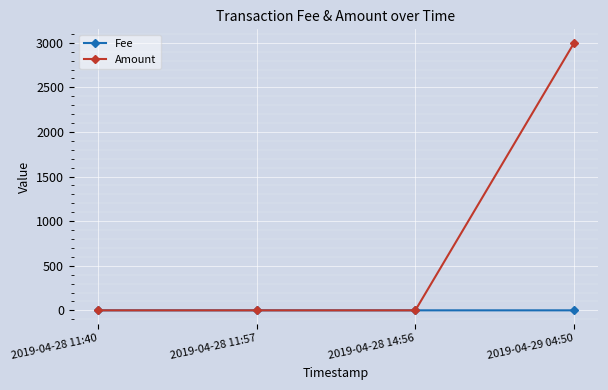

What is the highest value of the Fee series?

0.1